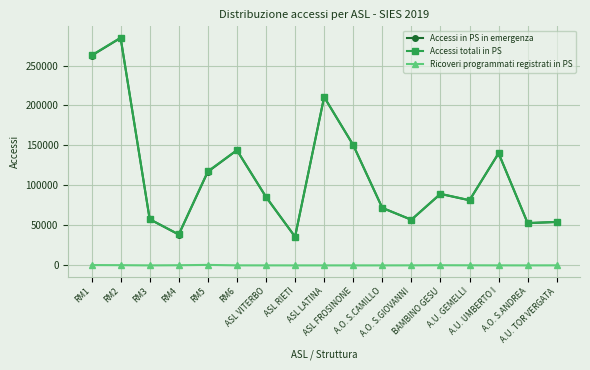

What is the value of the Accessi totali in PS point at the 15th from the left?

140274